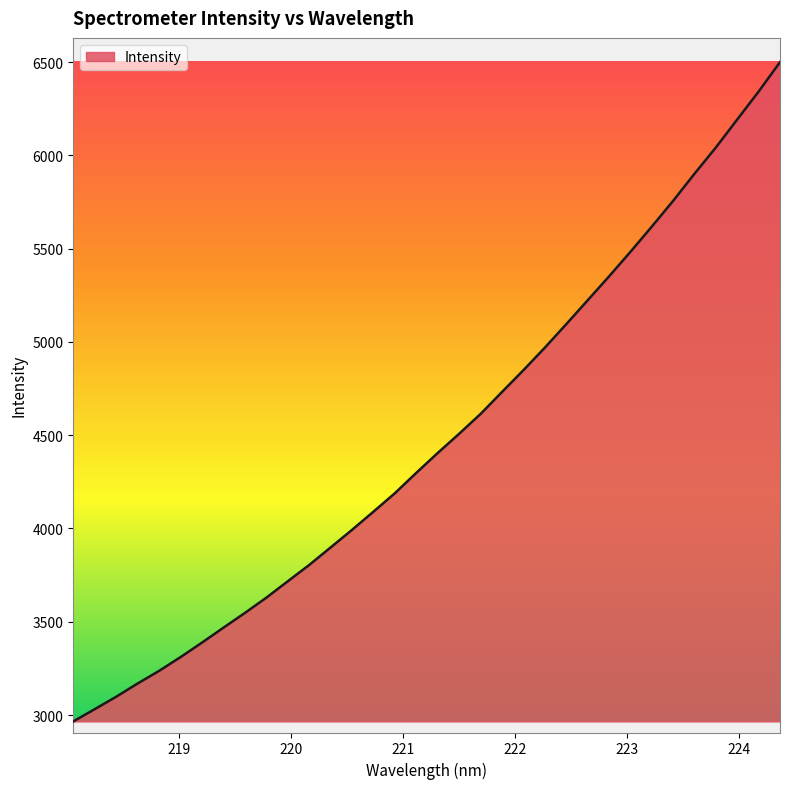

What is the greatest value displayed?

6499.5